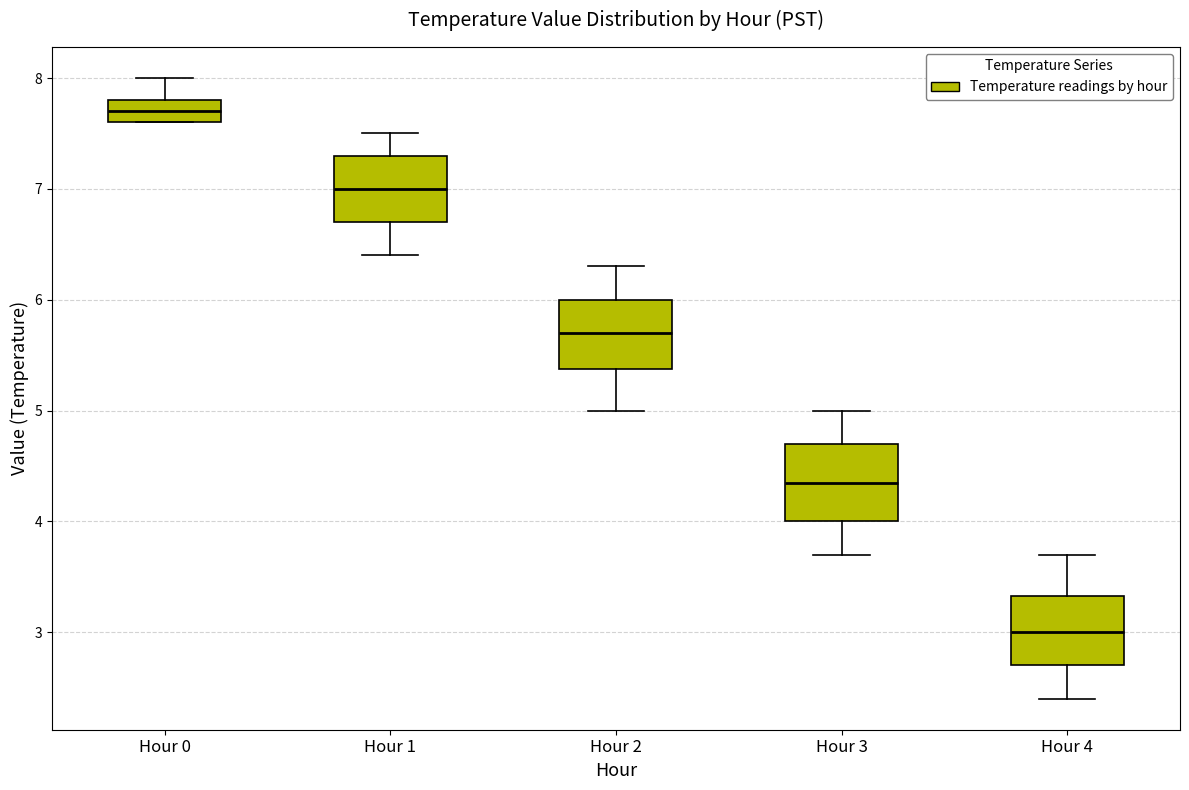

Where does the median line of the box for Hour 4 sit on the y-axis? The values are not printed on the chart, so give them approximately, as read against the axis.

3.0